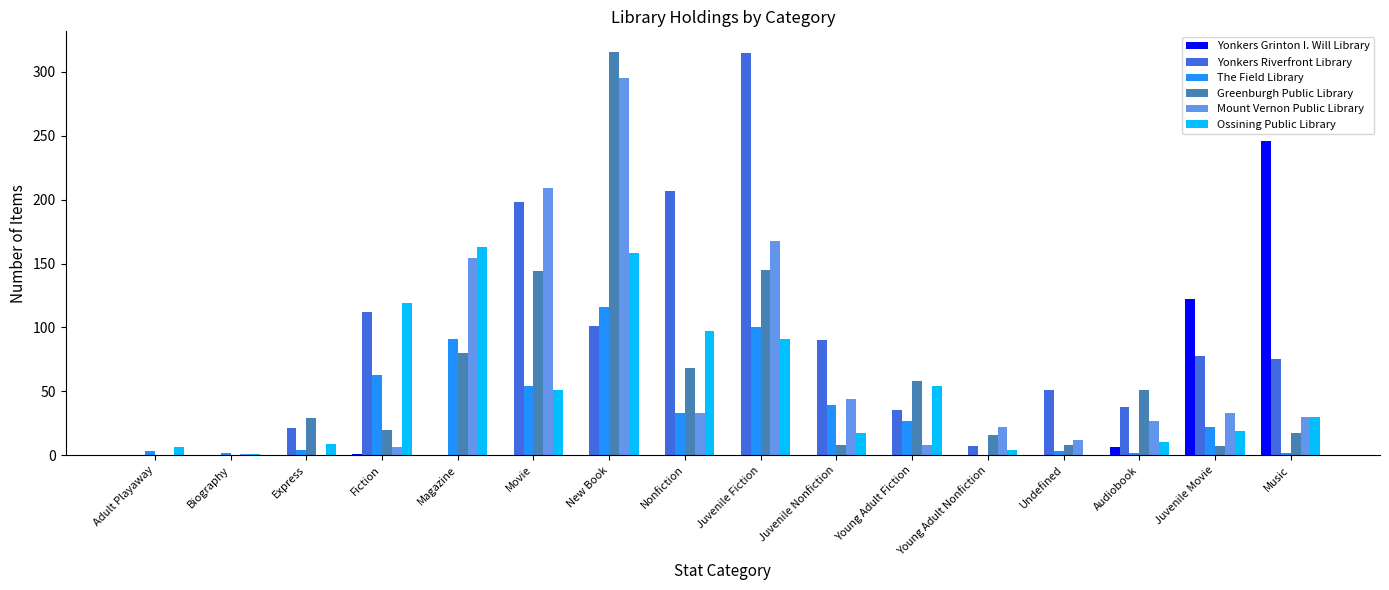

Is it true that Yonkers Grinton I. Will Library equals -167 at Young Adult Nonfiction?

False